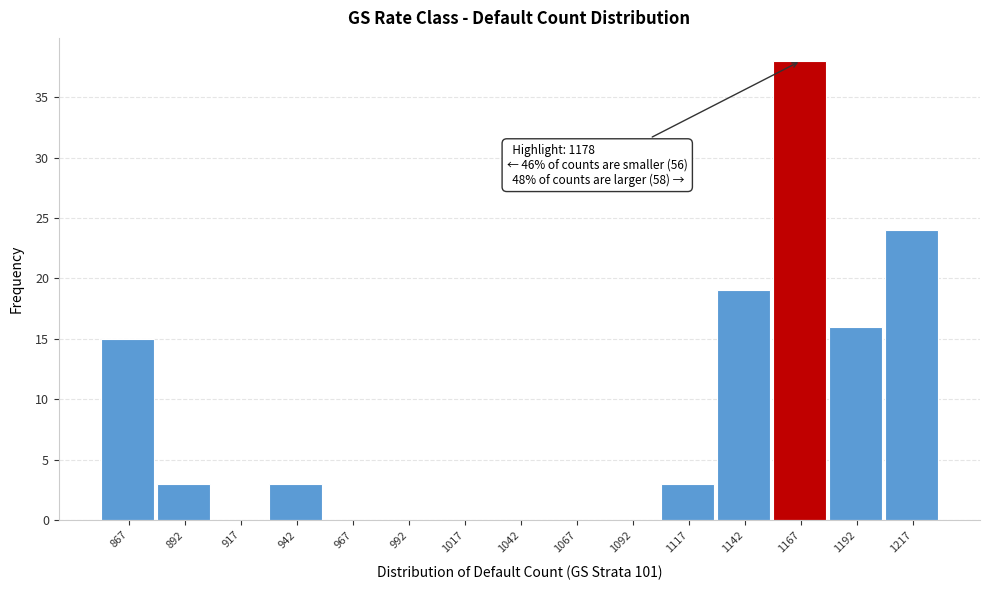

Reading left to right, list all the values displayed in this chart.

867=15	892=3	917=0	942=3	967=0	992=0	1017=0	1042=0	1067=0	1092=0	1117=3	1142=19	1167=38	1192=16	1217=24